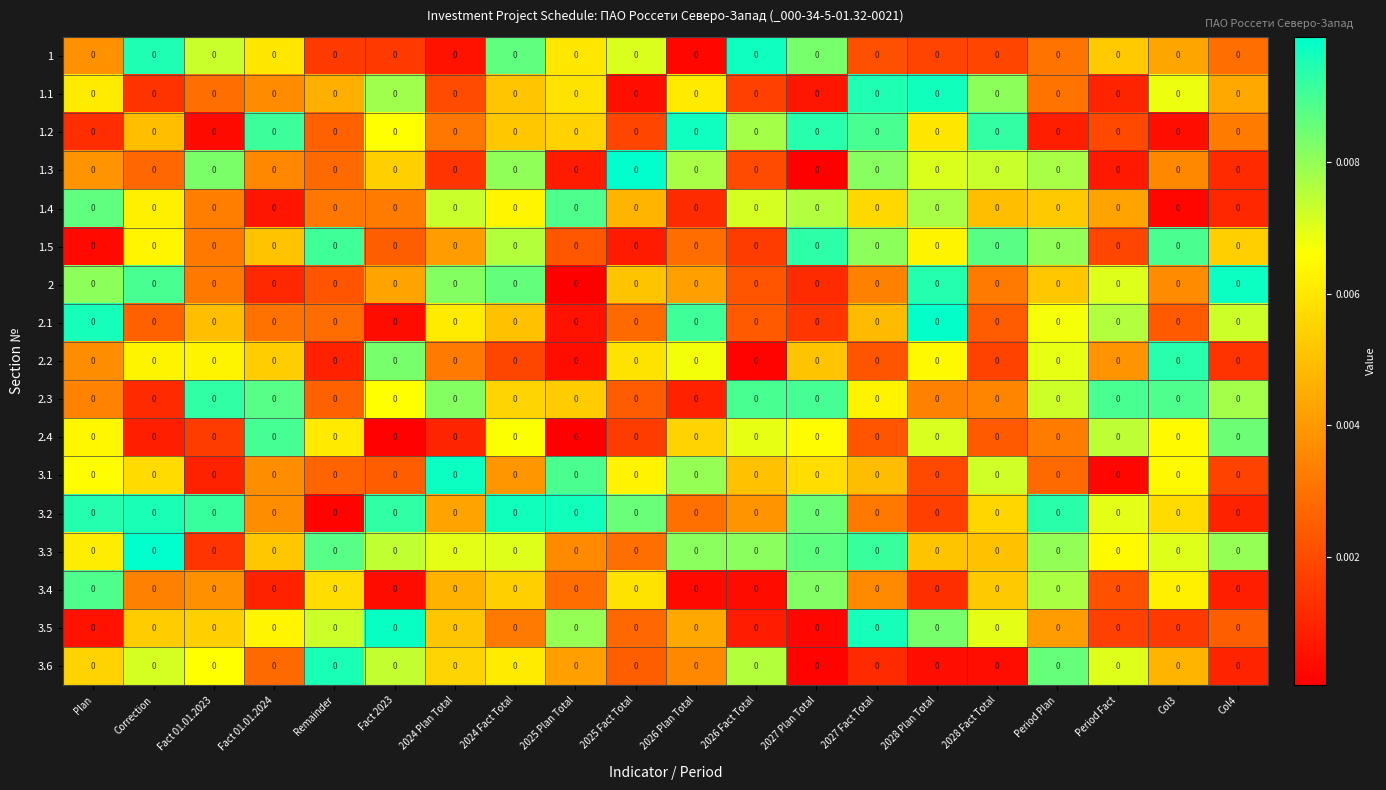

Rank the categories by 3.3 value from highest to lowest.

Correction, 2027 Fact Total, Remainder, 2027 Plan Total, 2026 Fact Total, 2026 Plan Total, Period Plan, Col4, Fact 2023, 2024 Fact Total, Col3, 2024 Plan Total, Period Fact, Plan, Fact 01.01.2024, 2028 Plan Total, 2028 Fact Total, 2025 Plan Total, 2025 Fact Total, Fact 01.01.2023